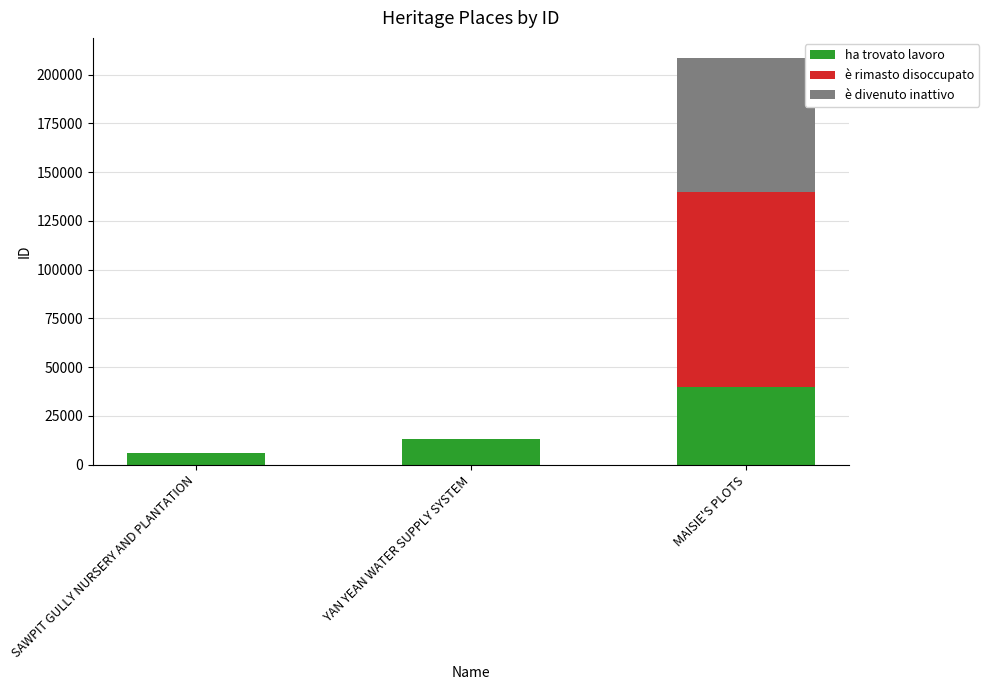

At which category is the sum across all series the highest?

MAISIE'S PLOTS